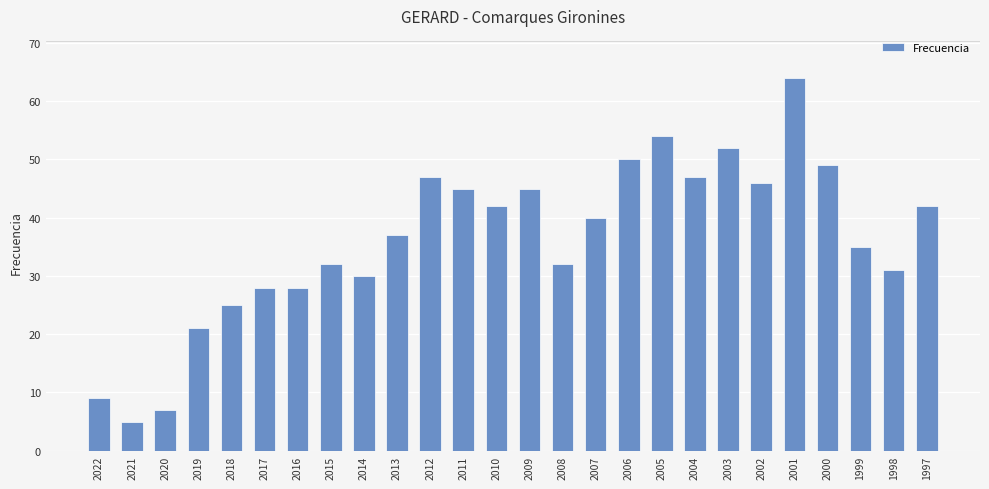

Reading right to left, transcribe all the data shown in this chart.

1997=42	1998=31	1999=35	2000=49	2001=64	2002=46	2003=52	2004=47	2005=54	2006=50	2007=40	2008=32	2009=45	2010=42	2011=45	2012=47	2013=37	2014=30	2015=32	2016=28	2017=28	2018=25	2019=21	2020=7	2021=5	2022=9